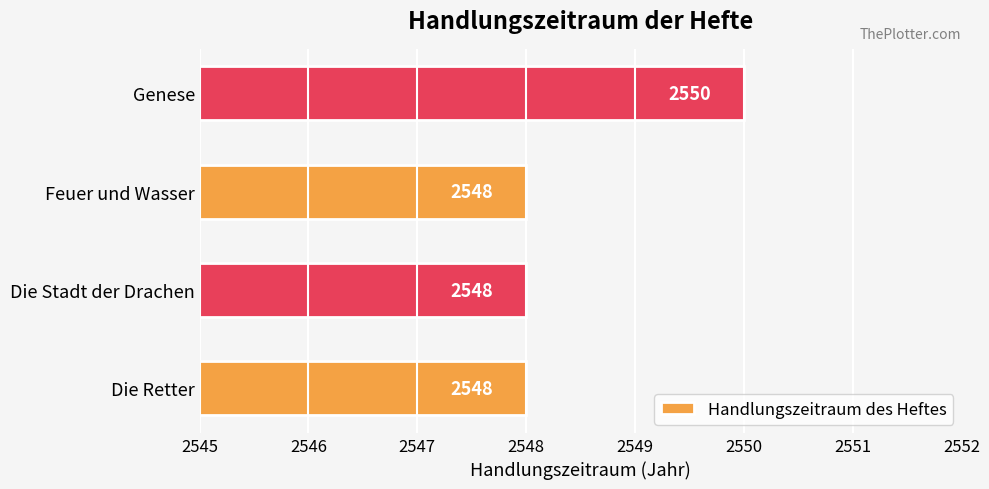

How many bars are there in total?

4